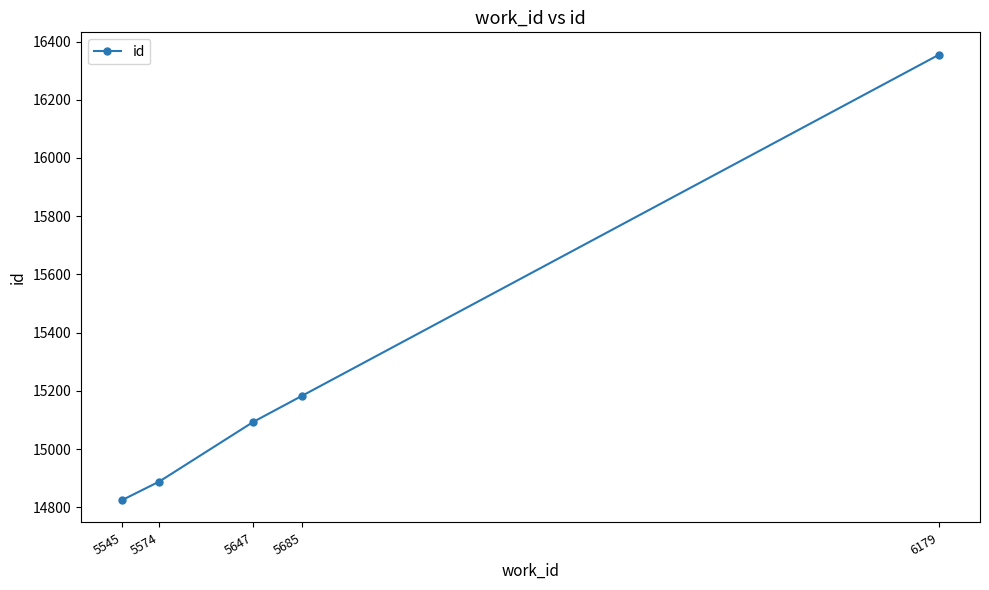

What is the average value?

15269